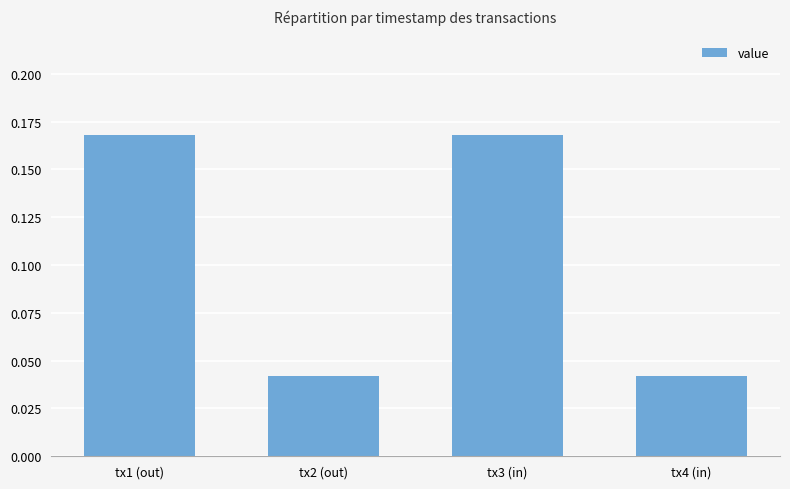

Between tx2 (out) and tx3 (in), which is larger?

tx3 (in)